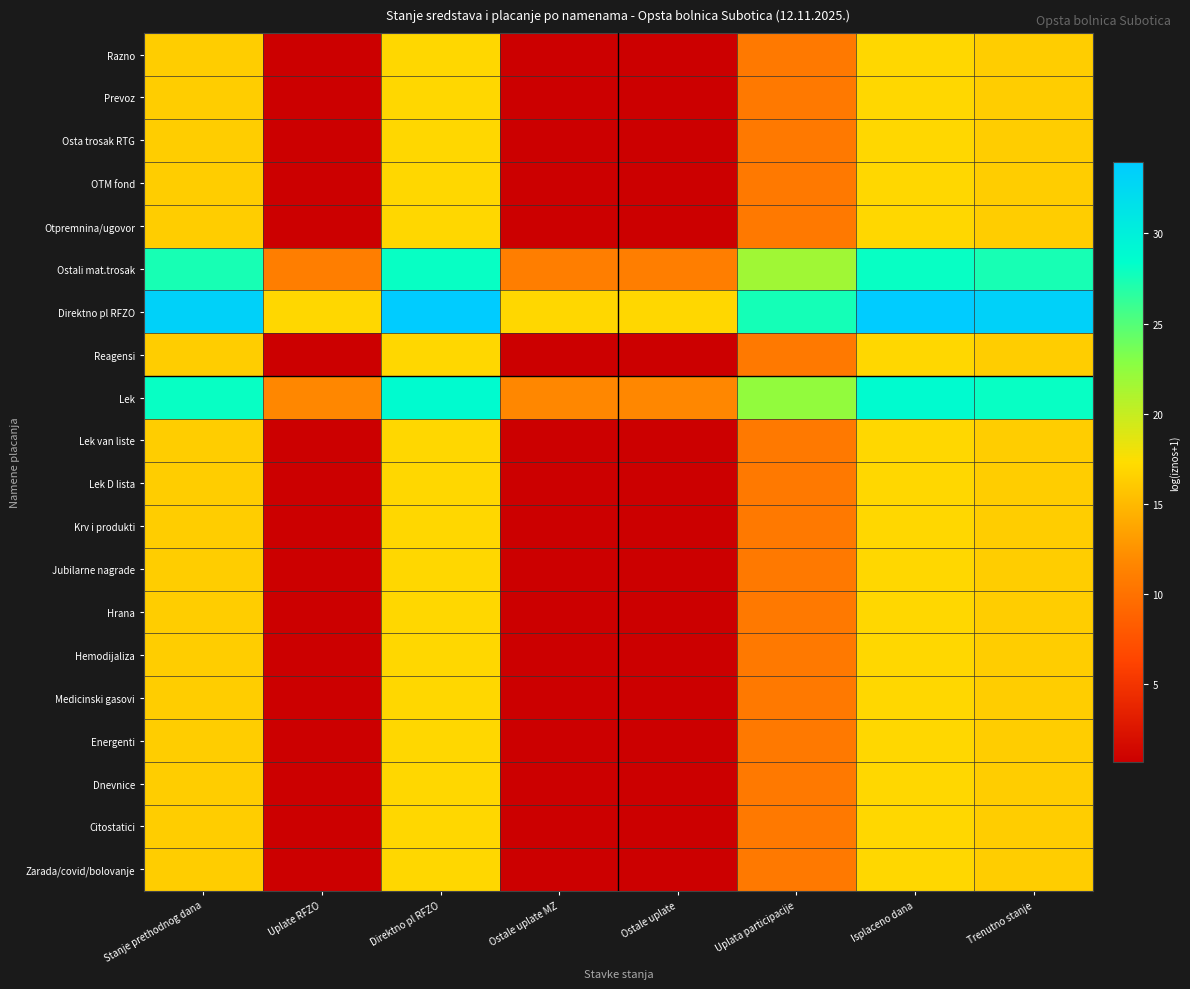

Which category has the highest value across all series?

Isplaceno dana